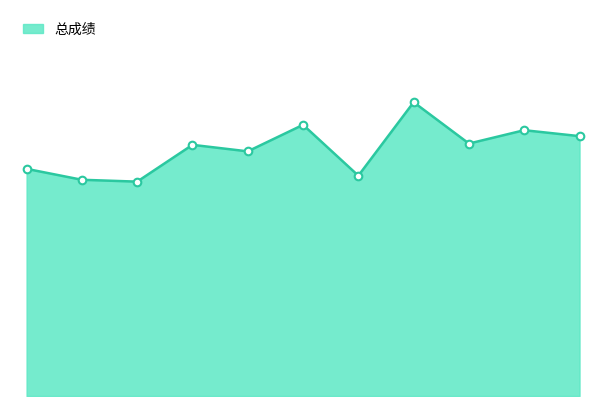

Is this an area chart (filled region under the line)?

Yes